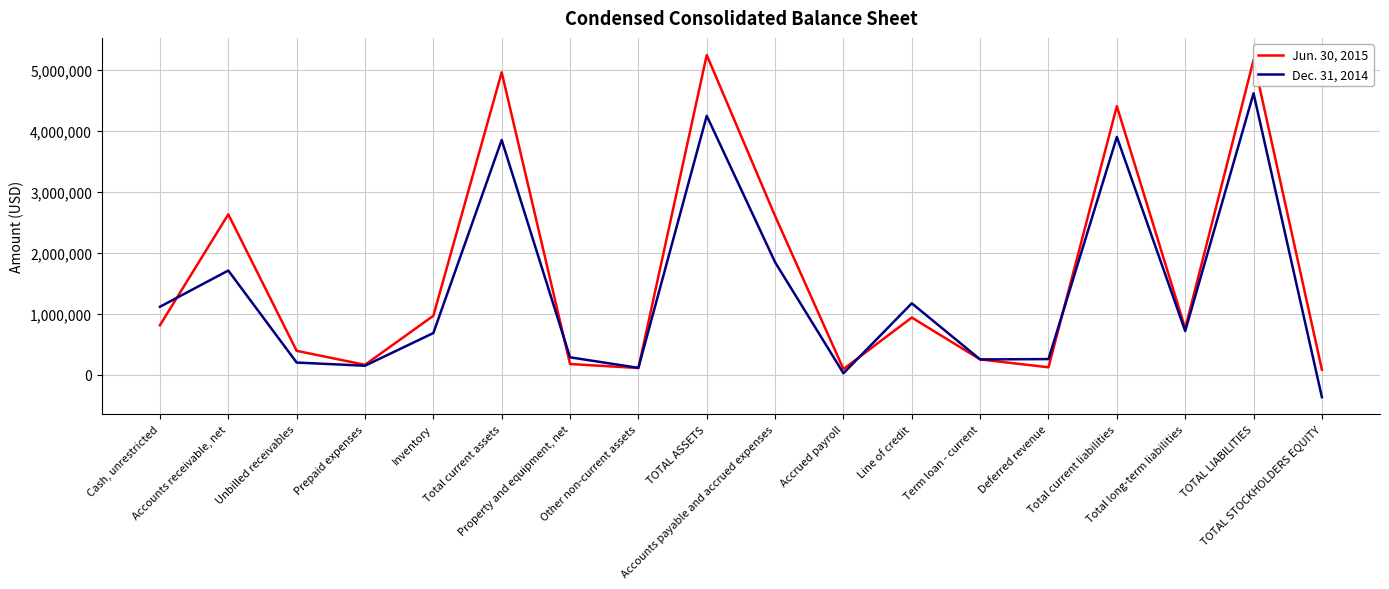

How many values in the Dec. 31, 2014 series are below 715038?

9